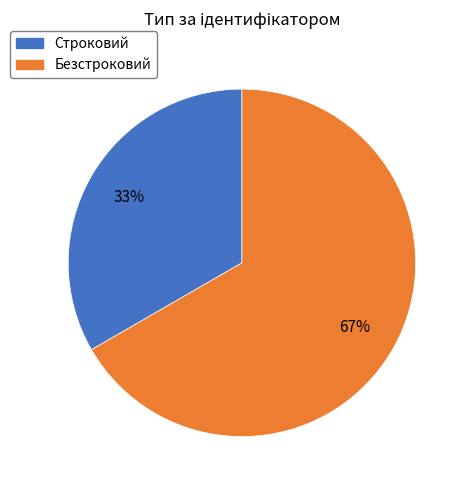

Which has a higher value, Строковий or Безстроковий?

Безстроковий